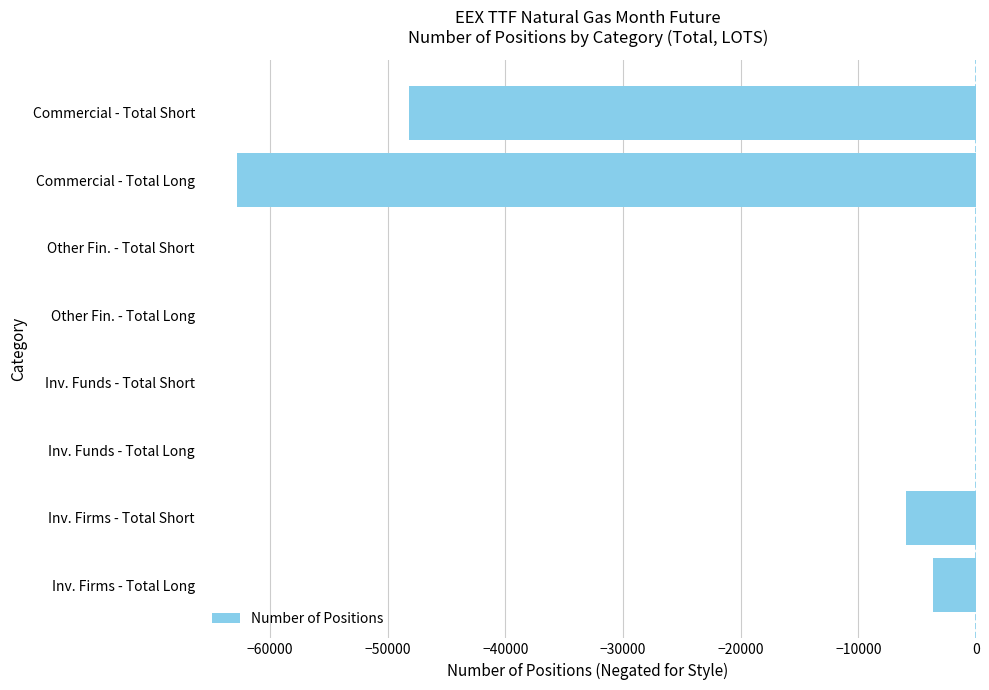

Reading bottom to top, list all the values displayed in this chart.

Inv. Firms - Total Long=-3685	Inv. Firms - Total Short=-5985	Inv. Funds - Total Long=0	Inv. Funds - Total Short=0	Other Fin. - Total Long=0	Other Fin. - Total Short=0	Commercial - Total Long=-62828	Commercial - Total Short=-48173